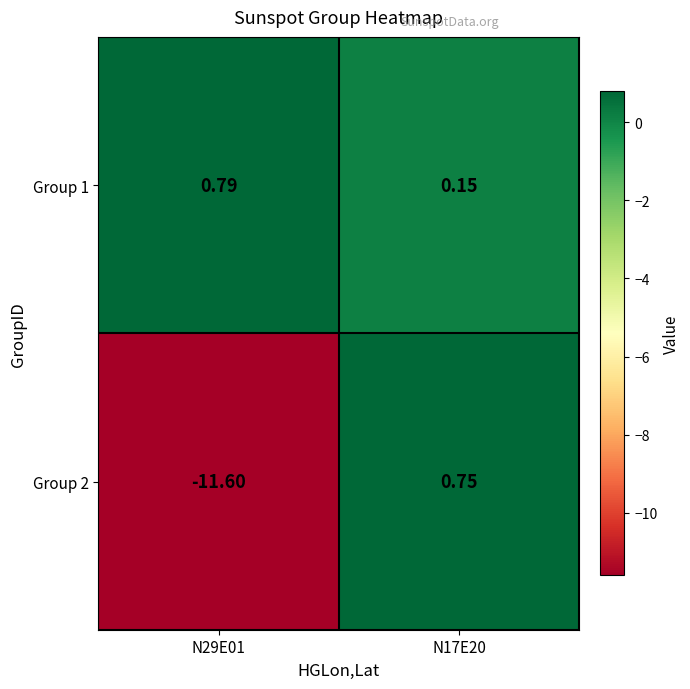

Is the value of Group 2 at N17E20 greater than the value of Group 1 at N29E01?

No